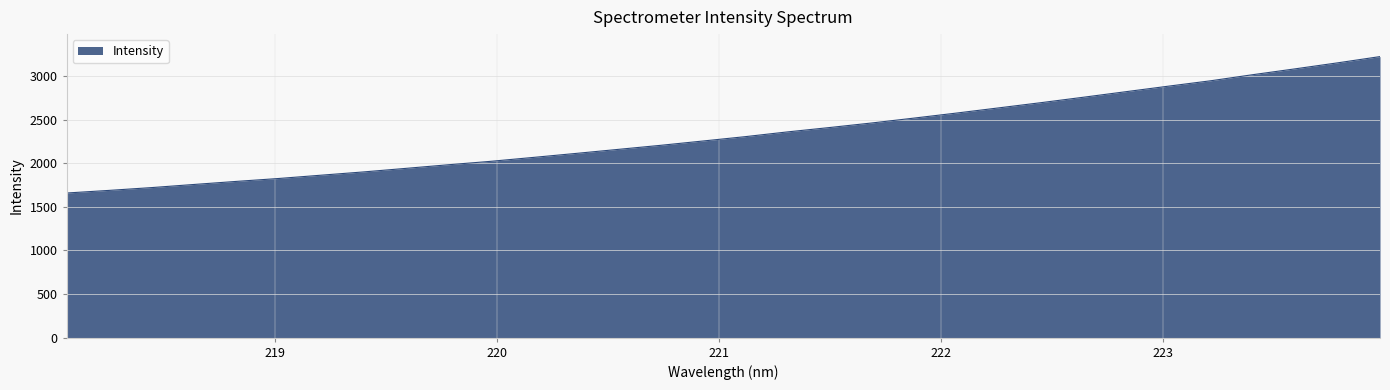

What is the maximum value shown in the chart?

3223.6